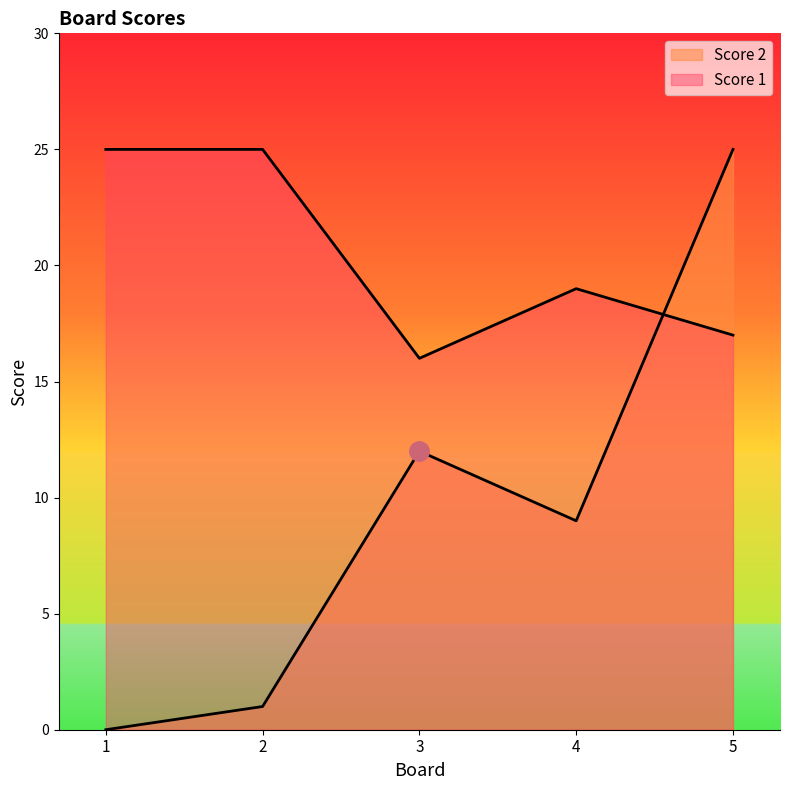

Which category has the highest value across all series?

1